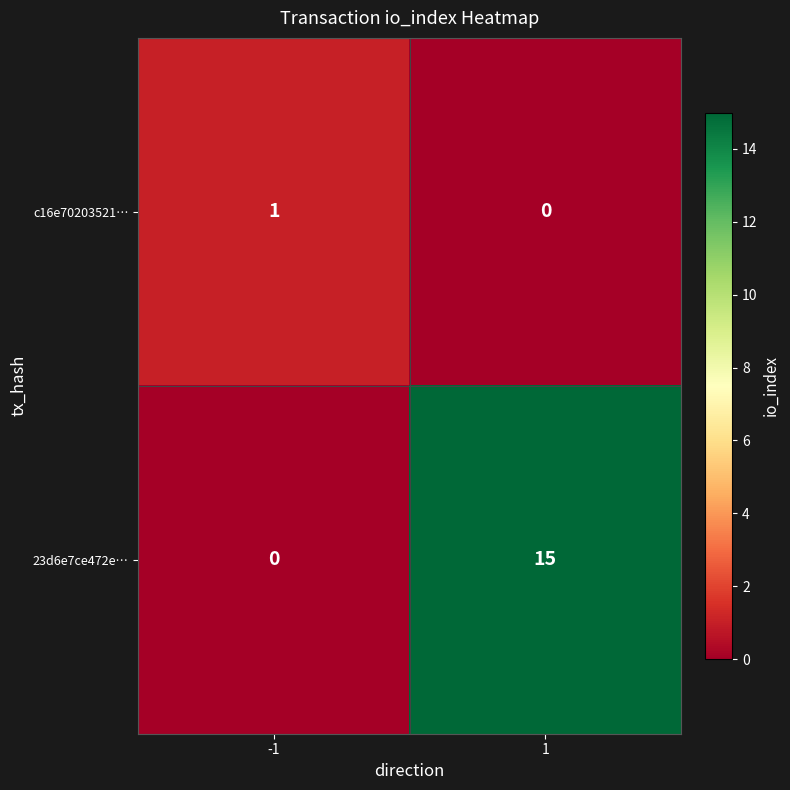

What is the sum of all 23d6e7ce472e… values?

15